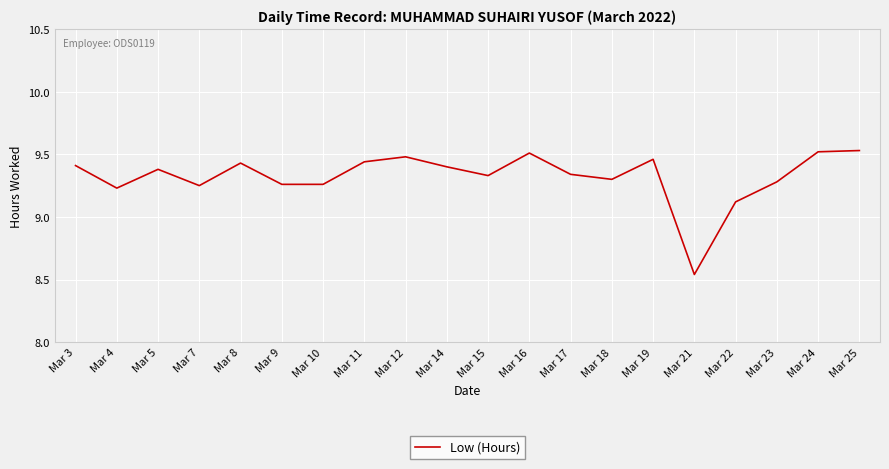

What is the change in value from Mar 18 to Mar 24?

+0.2